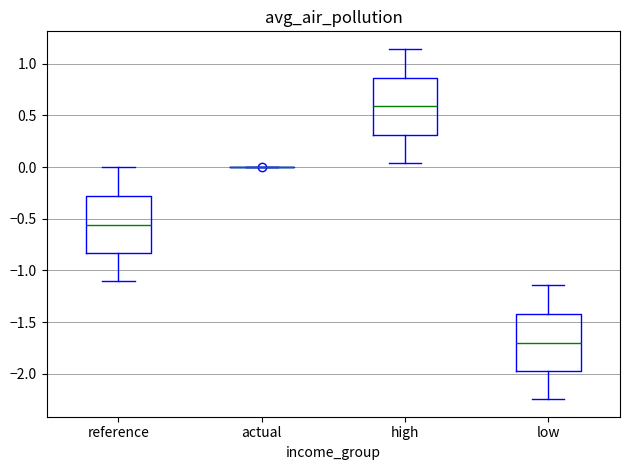

Reading left to right, read every box against the y-axis: the position of its median line, the range the box covers, and the ends of its whiskers. The values are not printed on the chart, so give them approximately, as read against the axis.

reference: median -0.55, box -0.85 to -0.30, whiskers -1.10 to 0.00
actual: box collapsed to a line at 0.00, whiskers 0.00 to 0.00
high: median 0.60, box 0.30 to 0.85, whiskers 0.05 to 1.15
low: median -1.70, box -2.00 to -1.40, whiskers -2.25 to -1.15